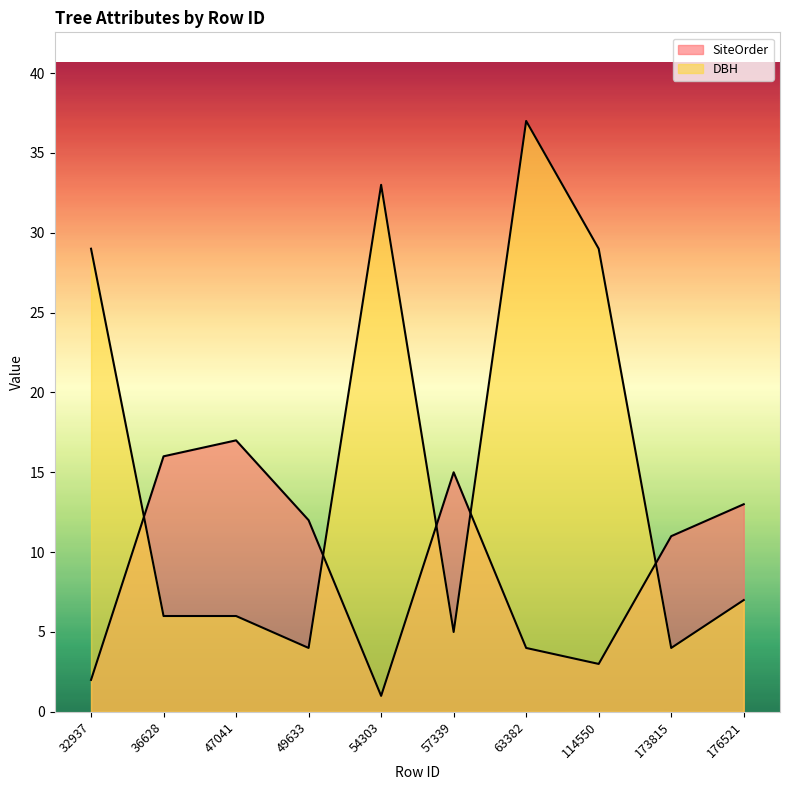

What is the value of the SiteOrder point at the 1st from the left?

2